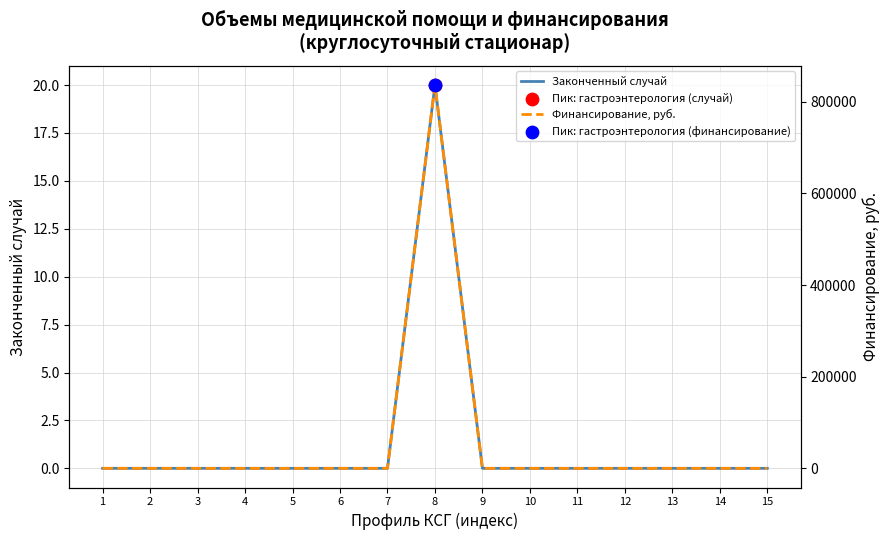

At how many categories does at least one series exceed 123537?

1